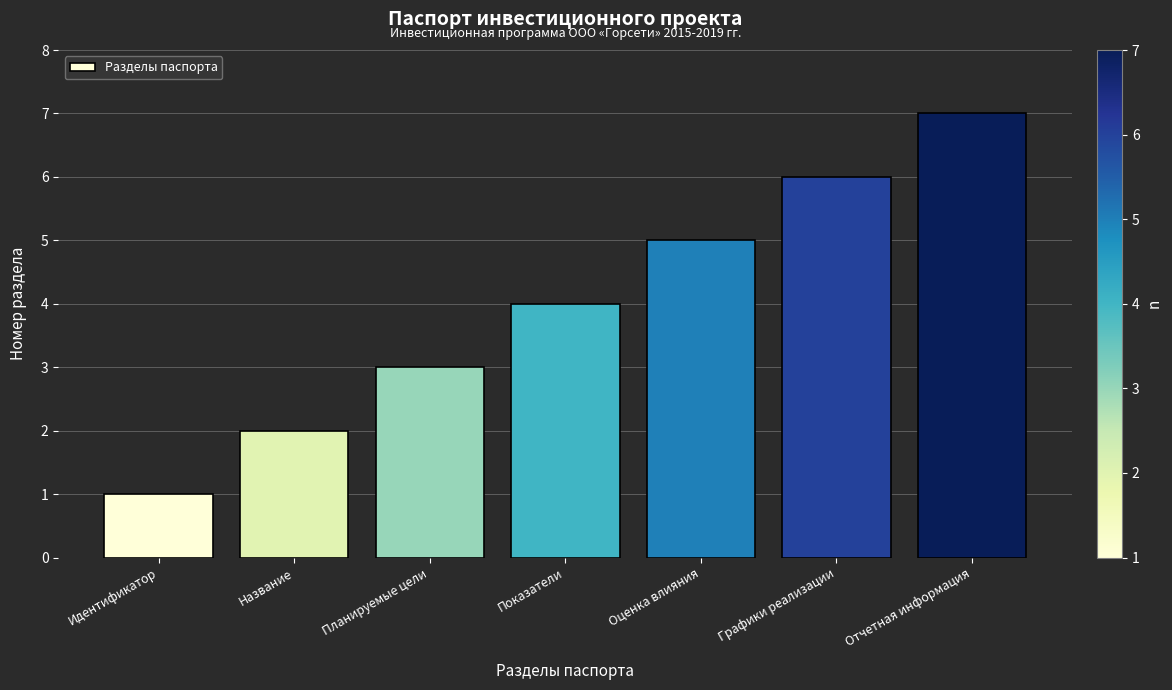

What is the change in value from Планируемые цели to Оценка влияния?

+2